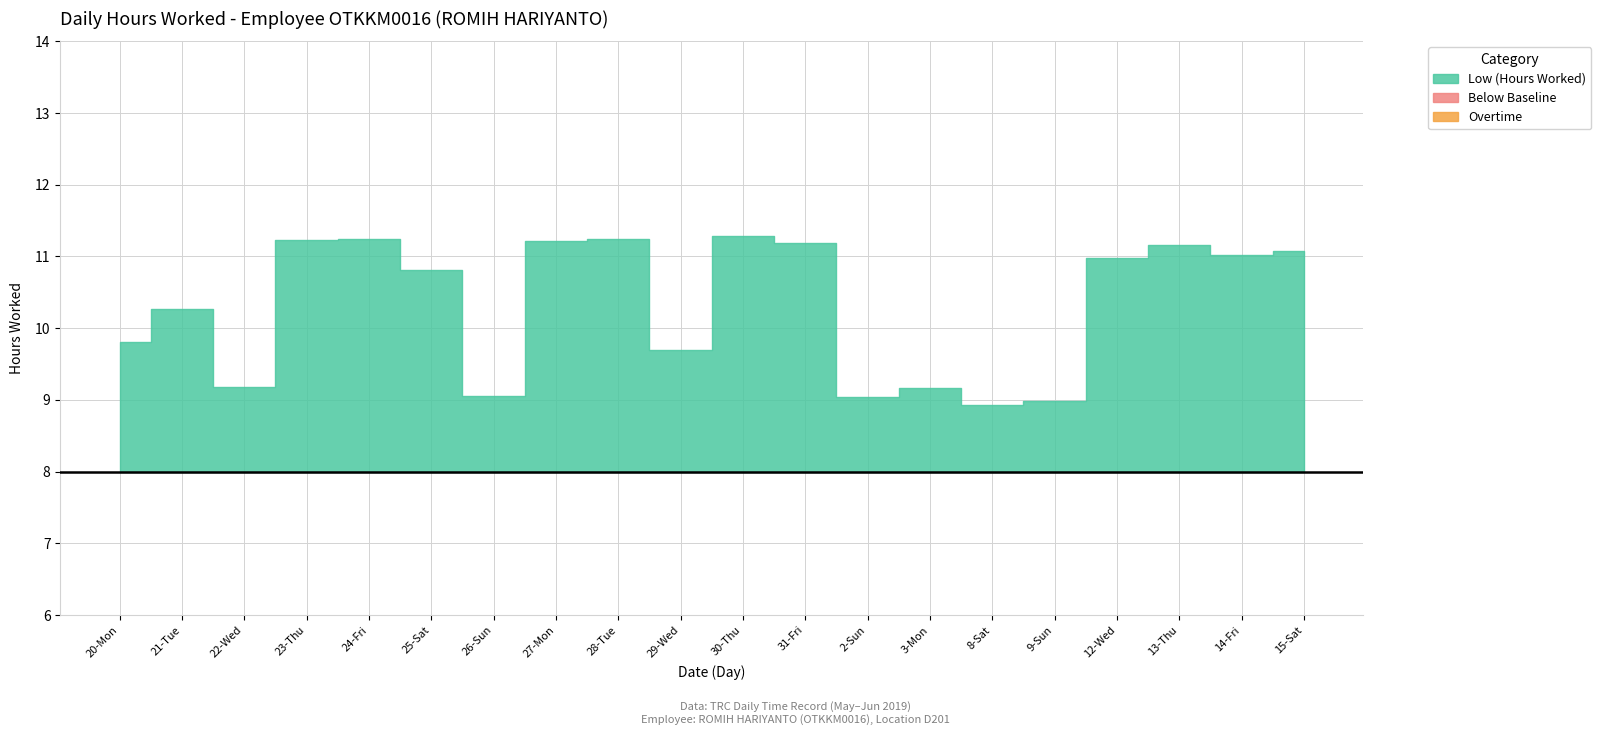

What is the spread (max minus min) of values at 26-Sun?

9.1